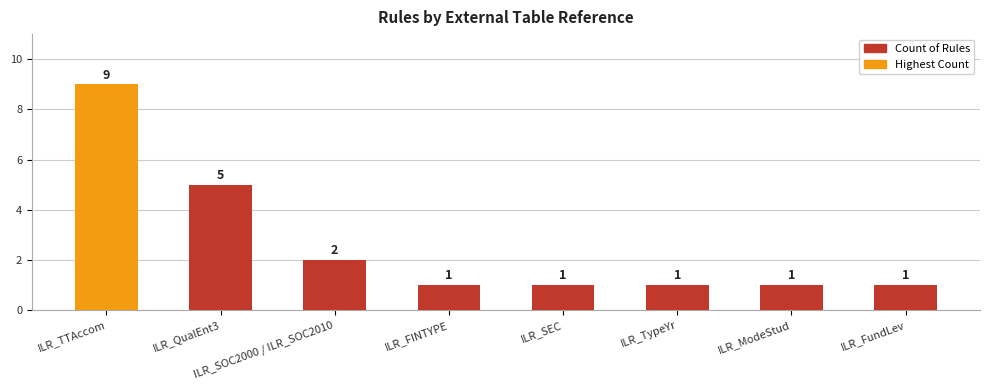

True or false: the data shows 1 at ILR_FINTYPE.

True